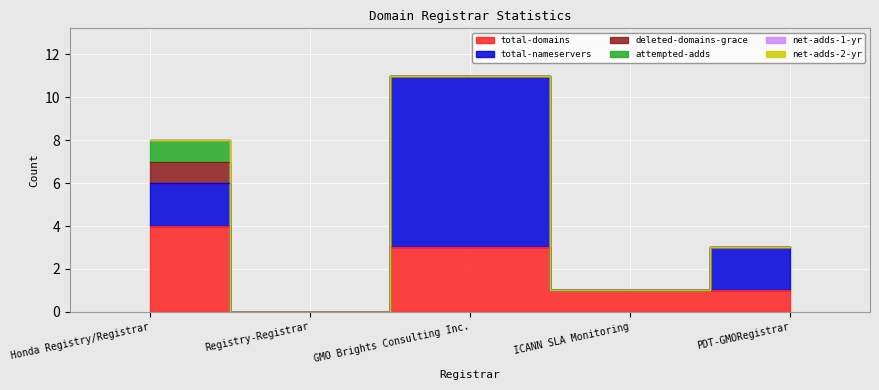

Between Registry-Registrar and PDT-GMORegistrar, which series saw the biggest shift?

total-nameservers